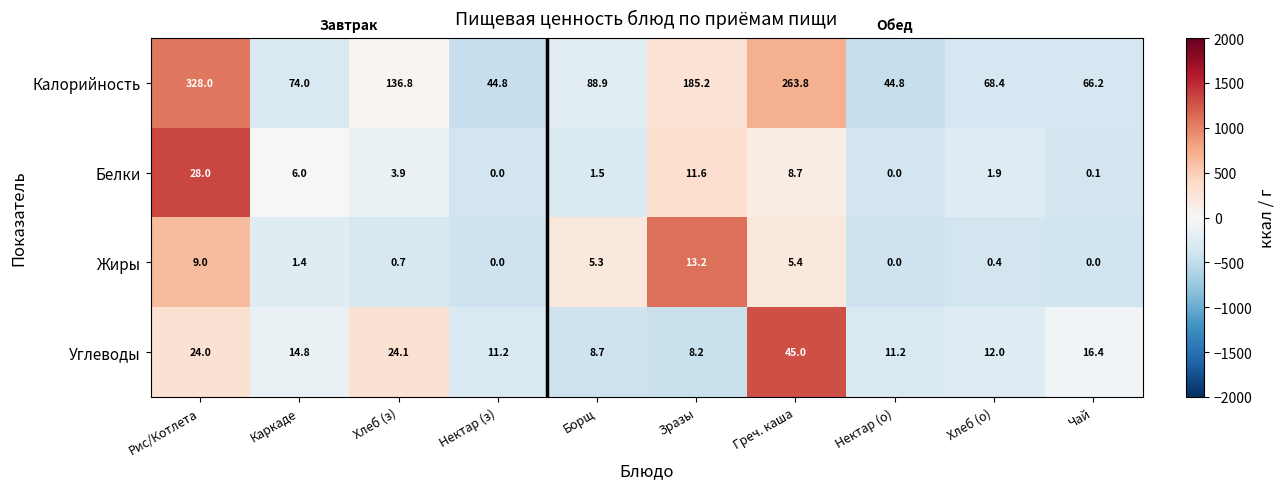

Between Каркаде and Нектар (з), which series saw the biggest shift?

Калорийность